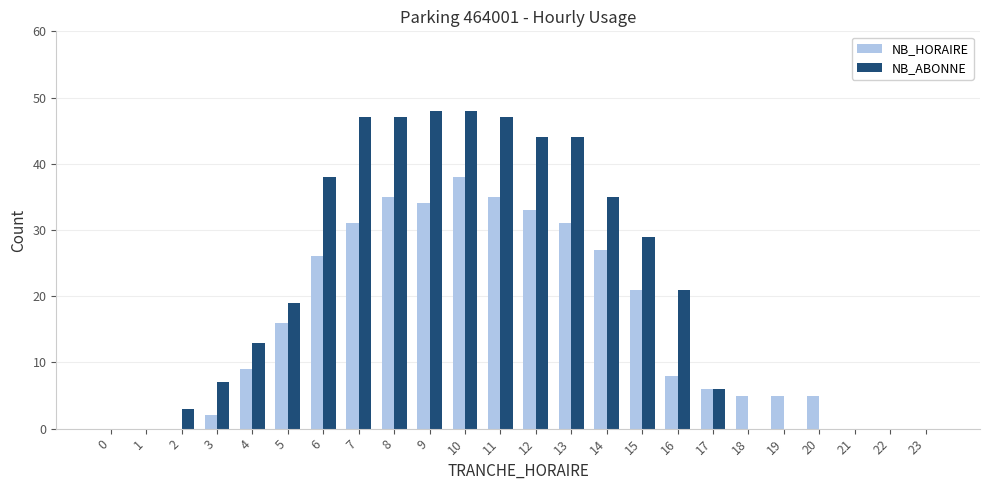

The NB_ABONNE series shows 44 at 13. True or false?

True